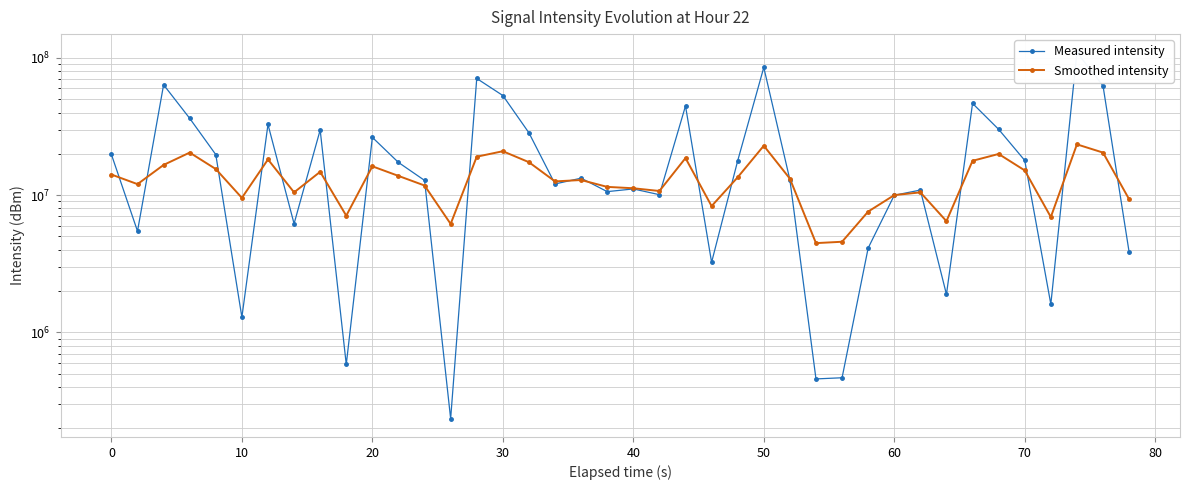

How many lines are shown in the chart?

2